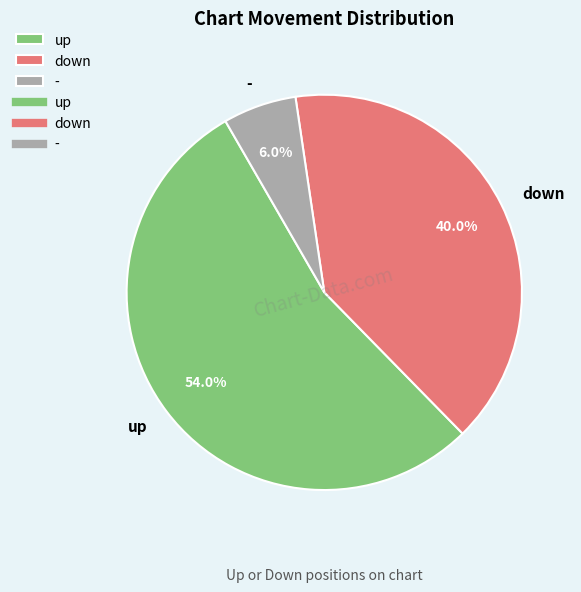

To the nearest percent, what portion does up represent?

54%